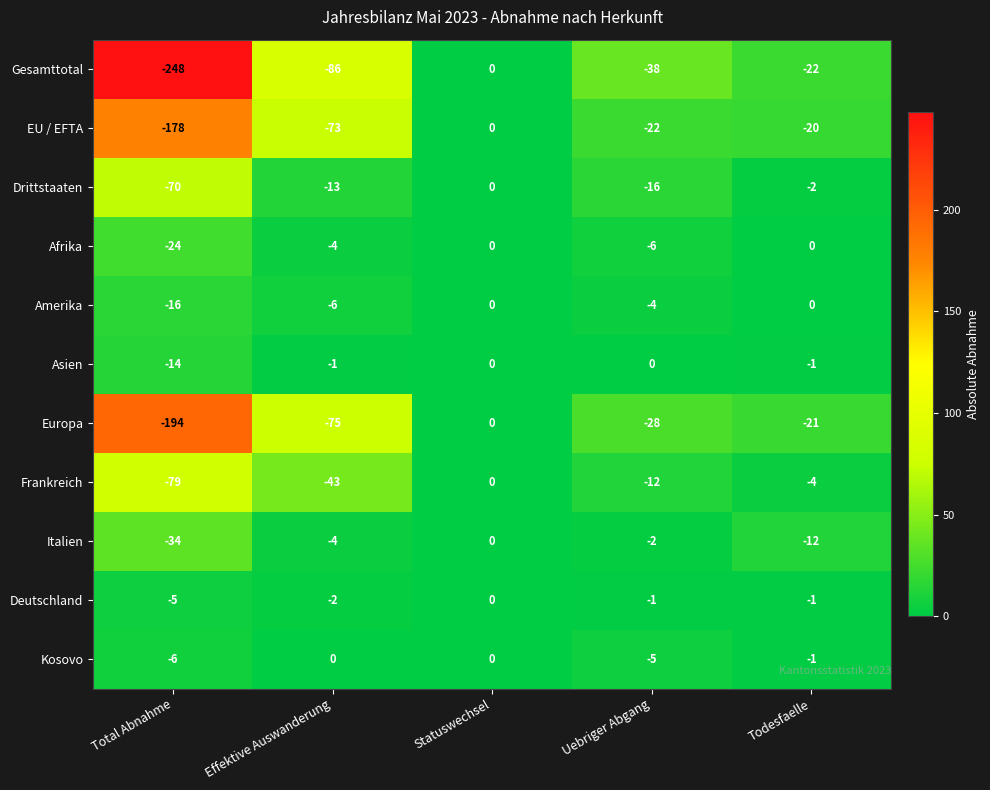

At which category does the chart reach its minimum across all series?

Total Abnahme